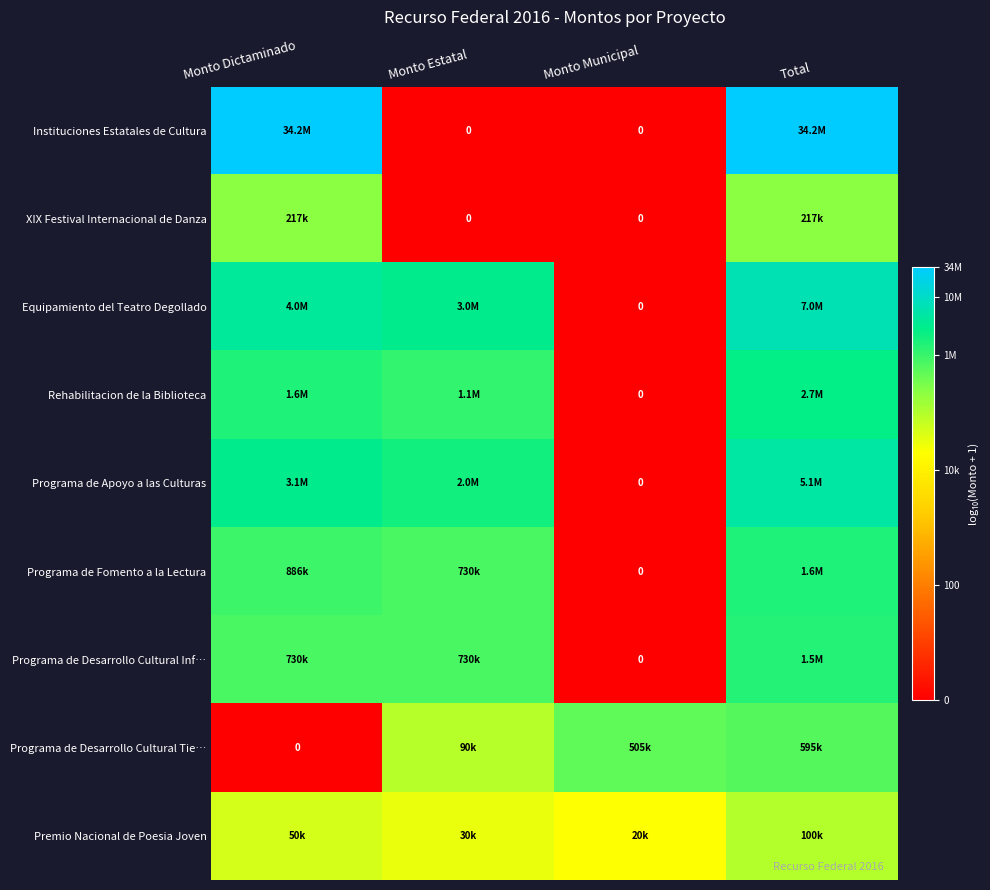

The Programa de Desarrollo Cultural Tie… series shows -3.6 at Monto Dictaminado. True or false?

False